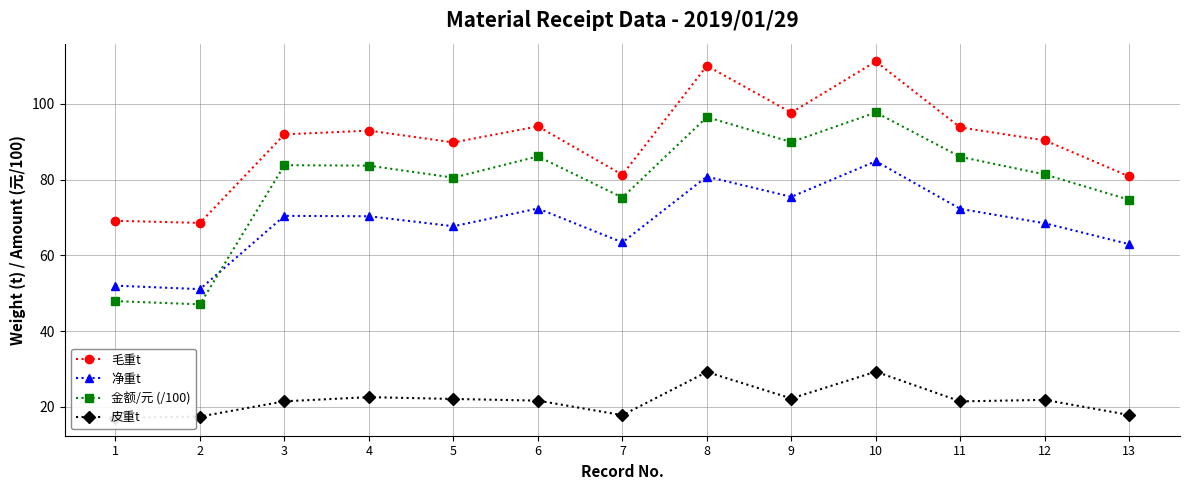

What is the sum of all 皮重t values?

282.4